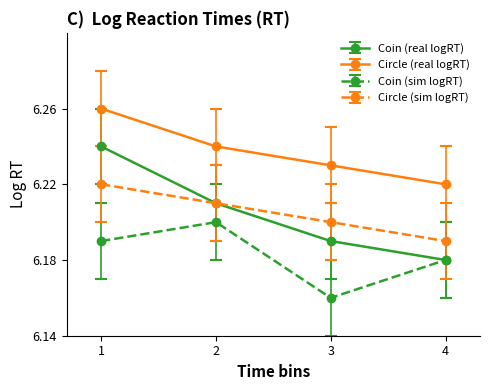

Does the chart have visible grid lines?

No